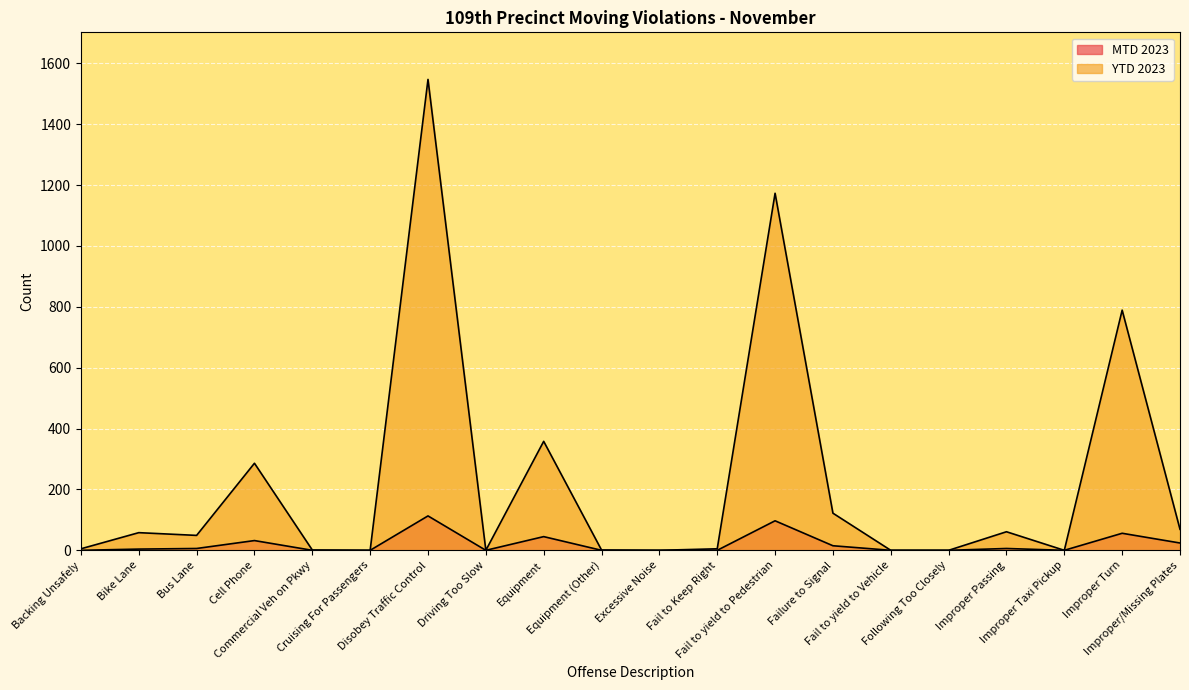

Reading left to right, list all the values displayed in this chart.

MTD 2023: 0	4	6	32	0	0	113	0	45	0	0	0	97	15	0	0	6	0	56	24
YTD 2023: 5	58	49	286	1	0	1547	0	358	1	0	5	1173	122	0	0	61	0	789	69